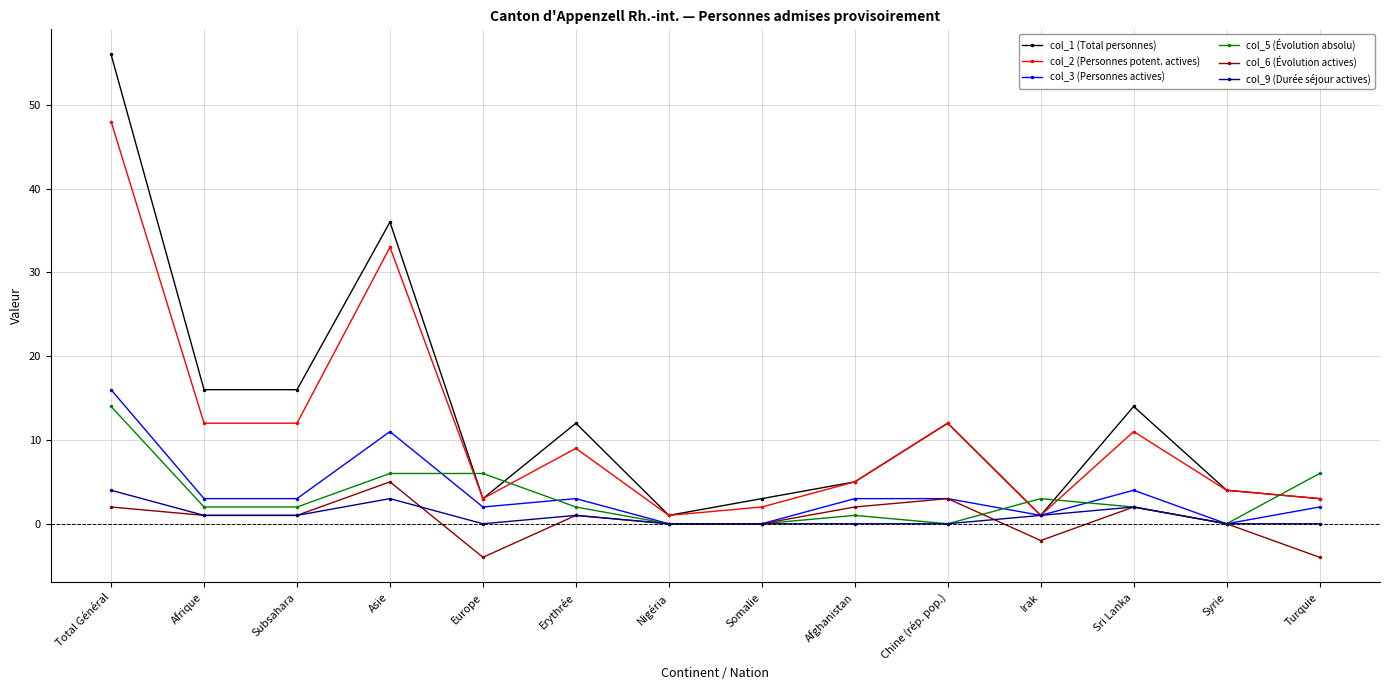

What is the difference between the maximum and minimum values in the col_2 (Personnes potent. actives) series?

47